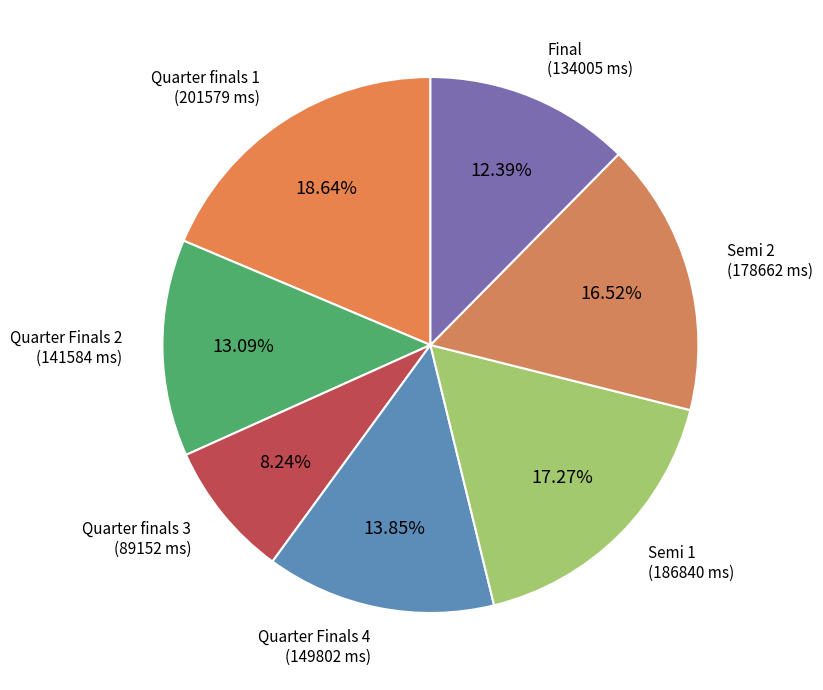

To the nearest percent, what is the combined percentage of Quarter finals 1 and Semi 2?

35%